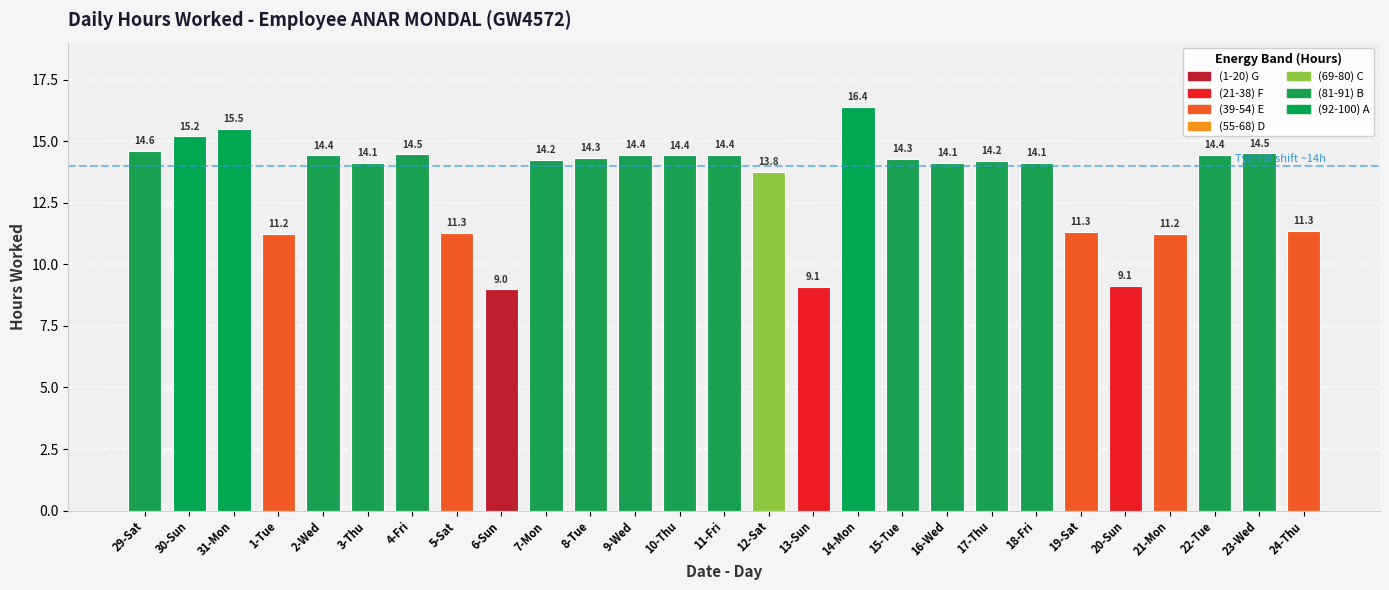

What is the label of the 6th bar from the left?

3-Thu